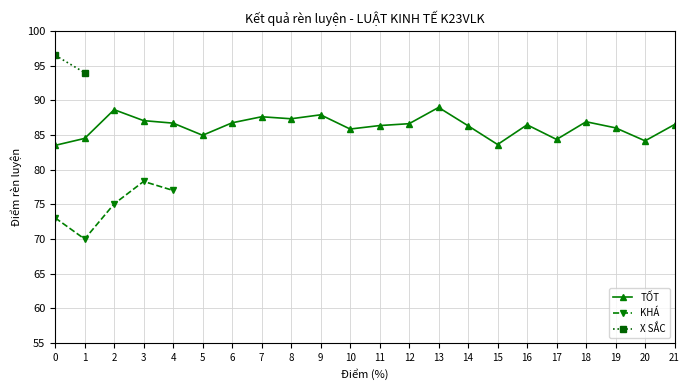

How many lines are shown in the chart?

3